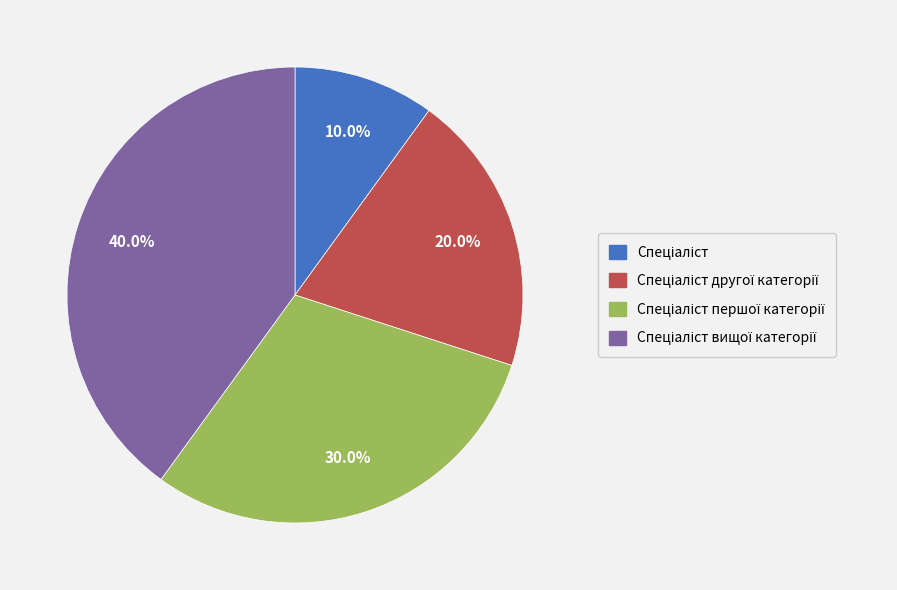

Does any single category account for the majority?

No